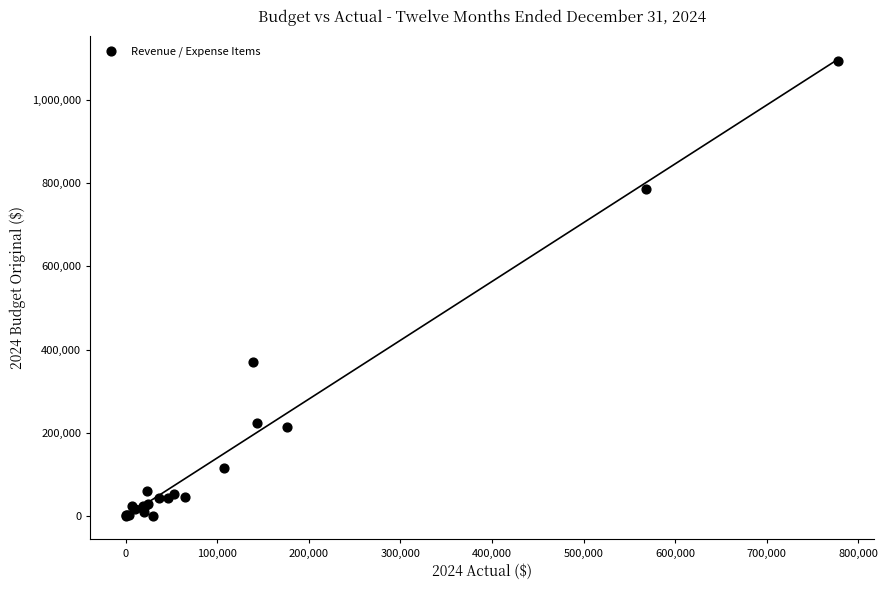

What Y value in the scatter plot is closest to 547280?

370038